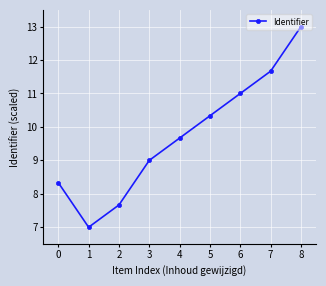

What is the sum of the values at 8 and 5?

23.3